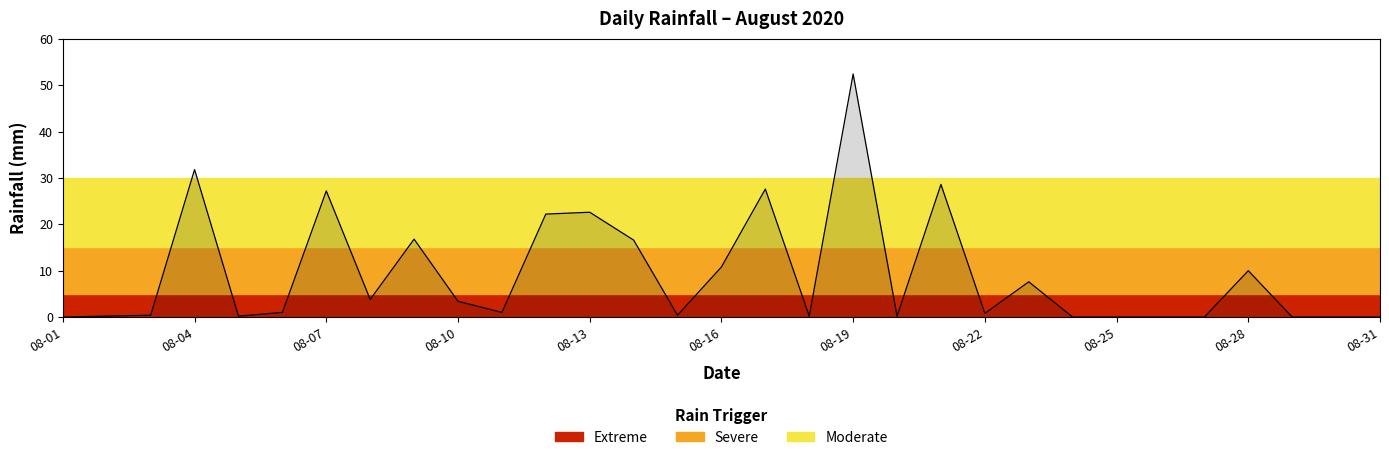

What is the greatest value displayed?

52.4